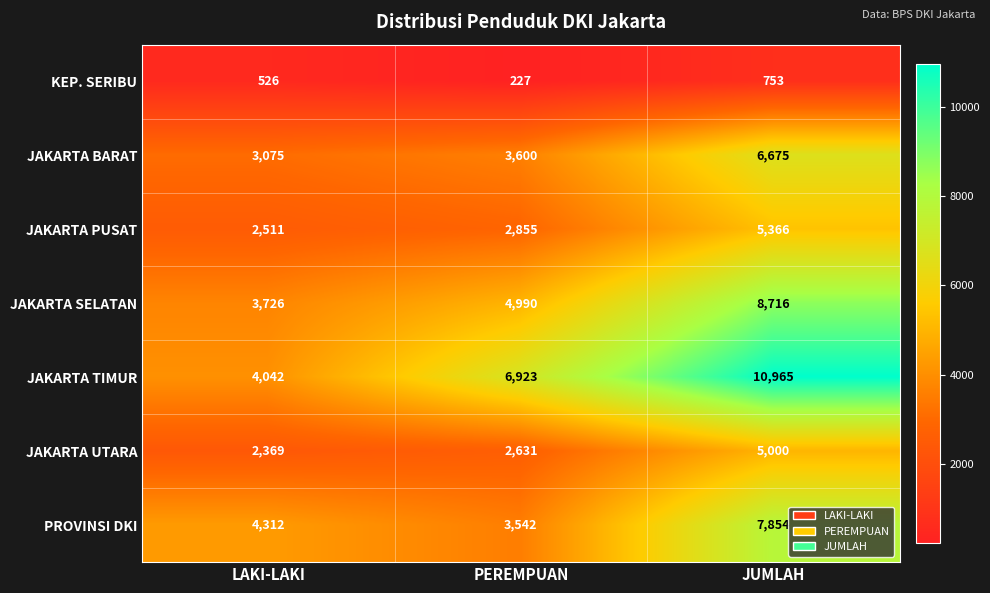

List the labels in order of JAKARTA UTARA value, smallest first.

LAKI-LAKI, PEREMPUAN, JUMLAH